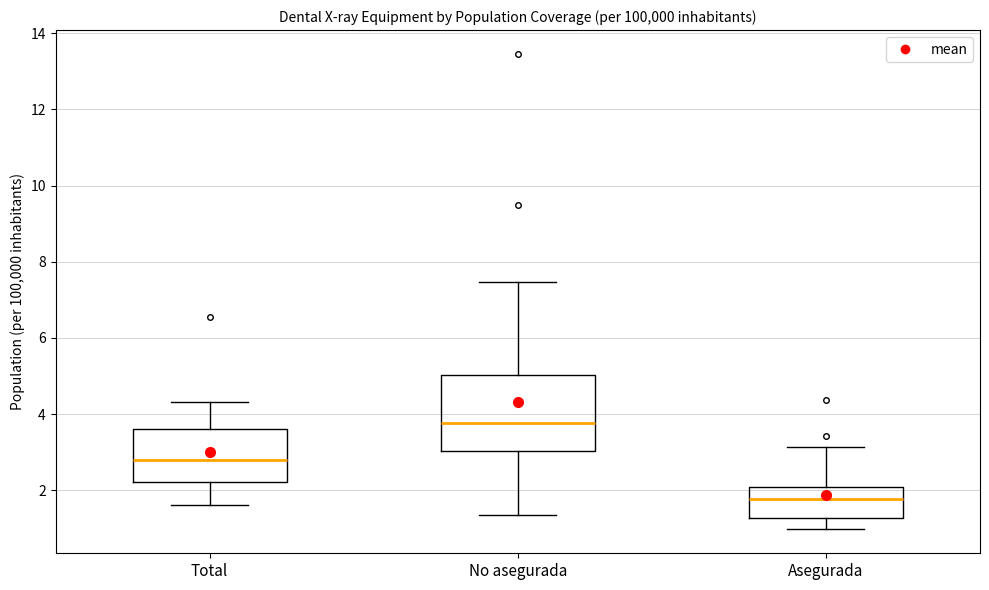

Reading left to right, transcribe this box plot: for each box, give where its median line is, the range the box spans, and where its two whiskers end, as read against the y-axis. The values are not printed on the chart, so give them approximately, as read against the axis.

Total: median 2.8, box 2.2 to 3.6, whiskers 1.6 to 4.4
No asegurada: median 3.8, box 3.0 to 5.0, whiskers 1.4 to 7.4
Asegurada: median 1.8, box 1.2 to 2.0, whiskers 1.0 to 3.2